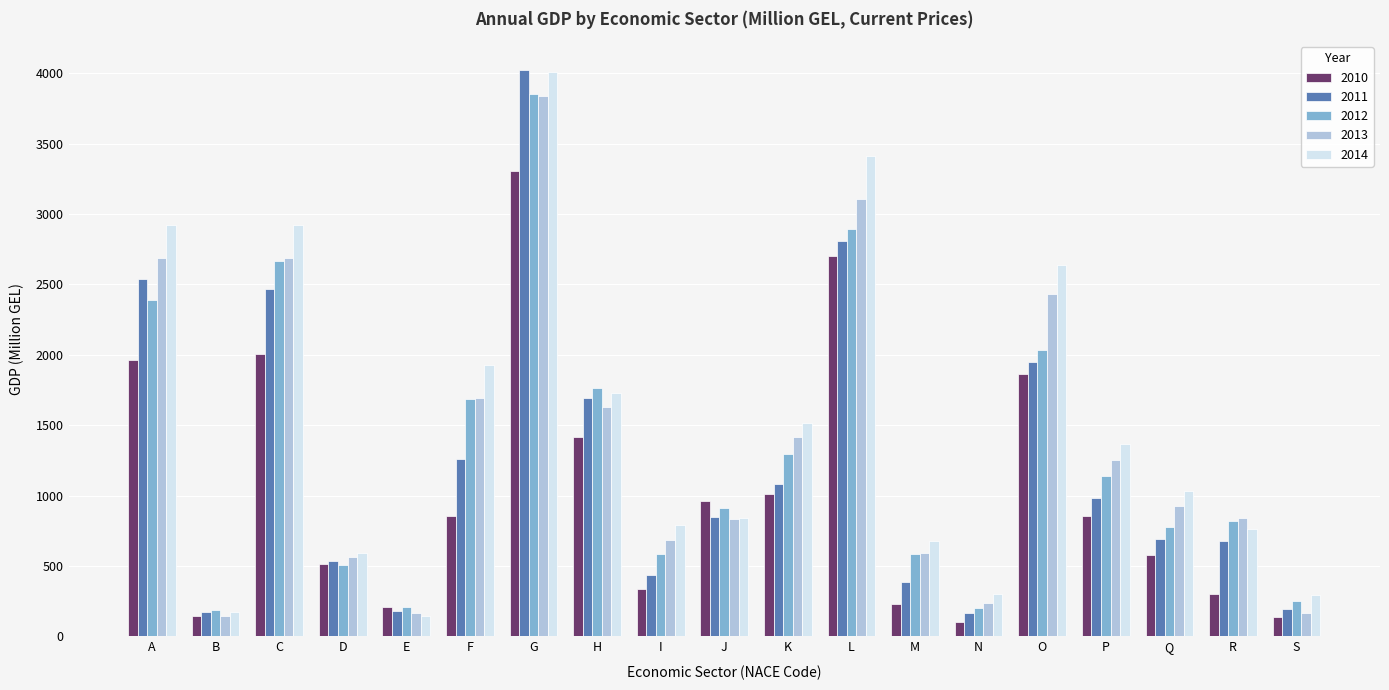

What is the sum of all 2014 values?

28051.1